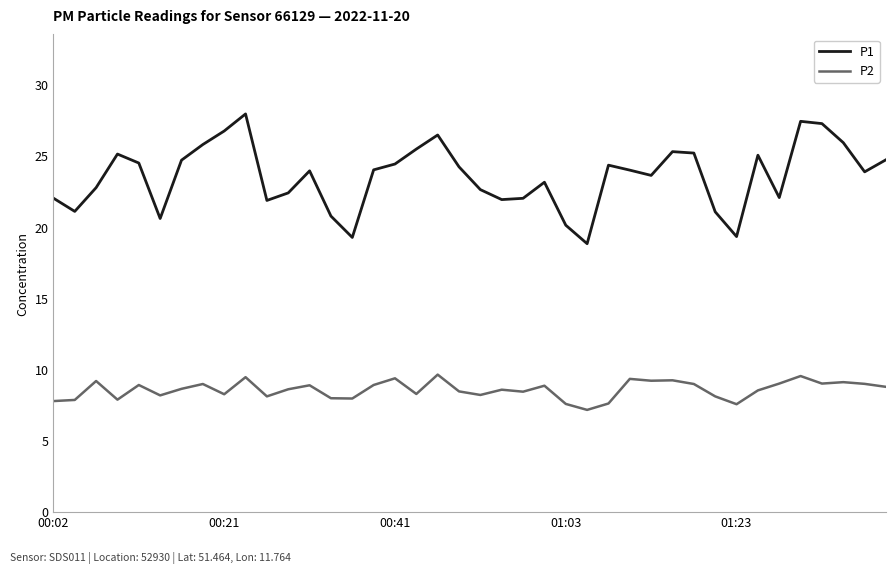

Which series has the largest total across all categories?

P1